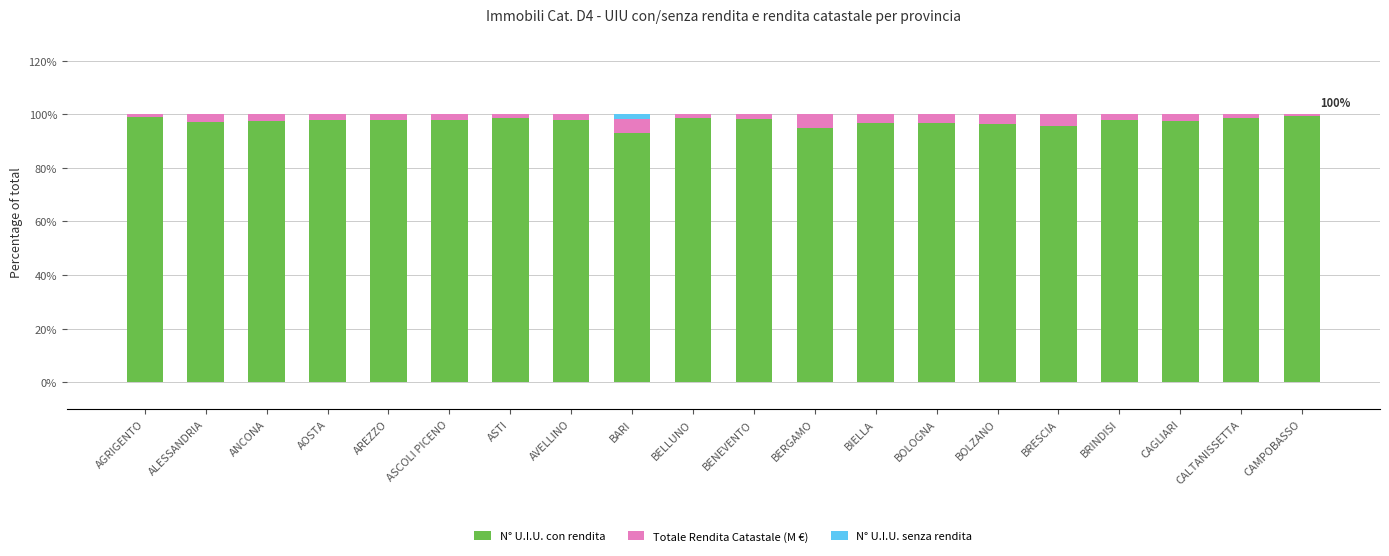

The value of N° U.I.U. con rendita at BARI is 93.2. True or false?

True